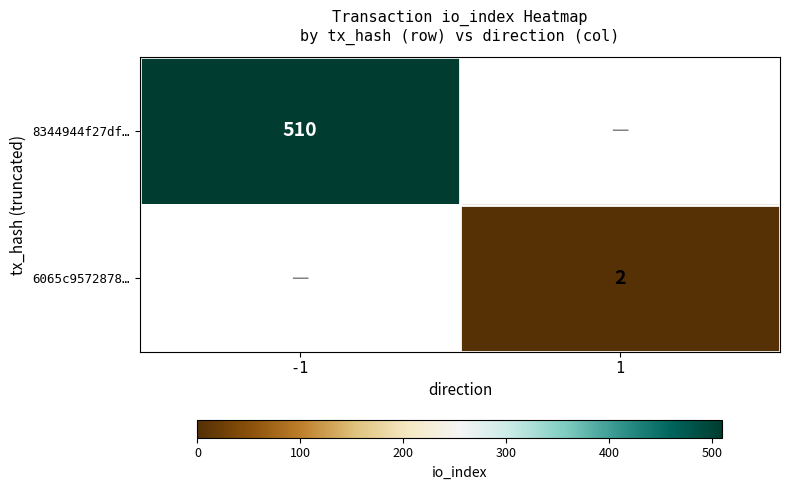

The value of 6065c9572878… at 1 is 3. True or false?

False